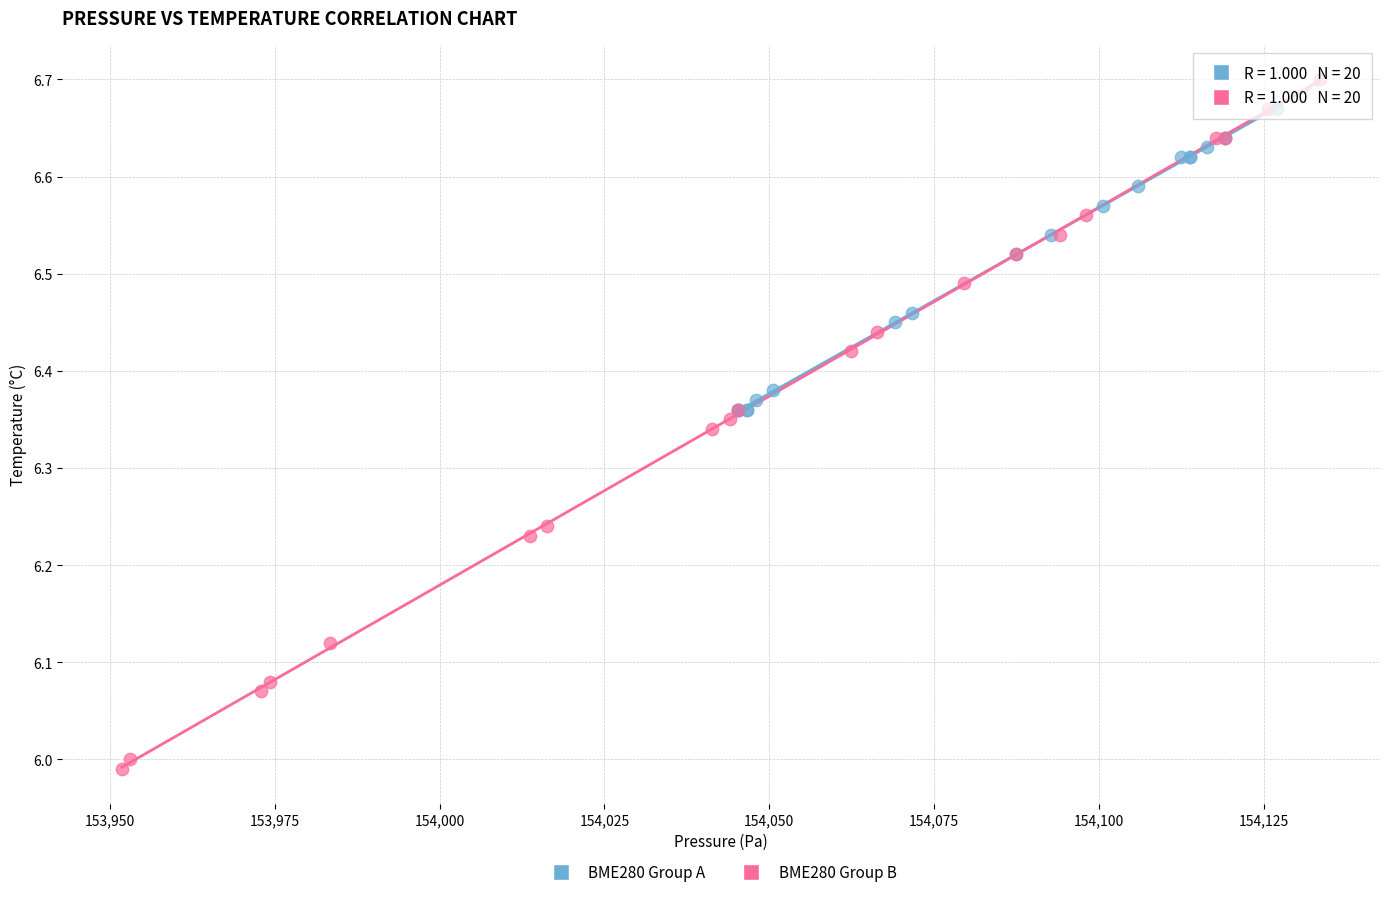

Which series has the largest Y range (max minus min)?

BME280 Group B